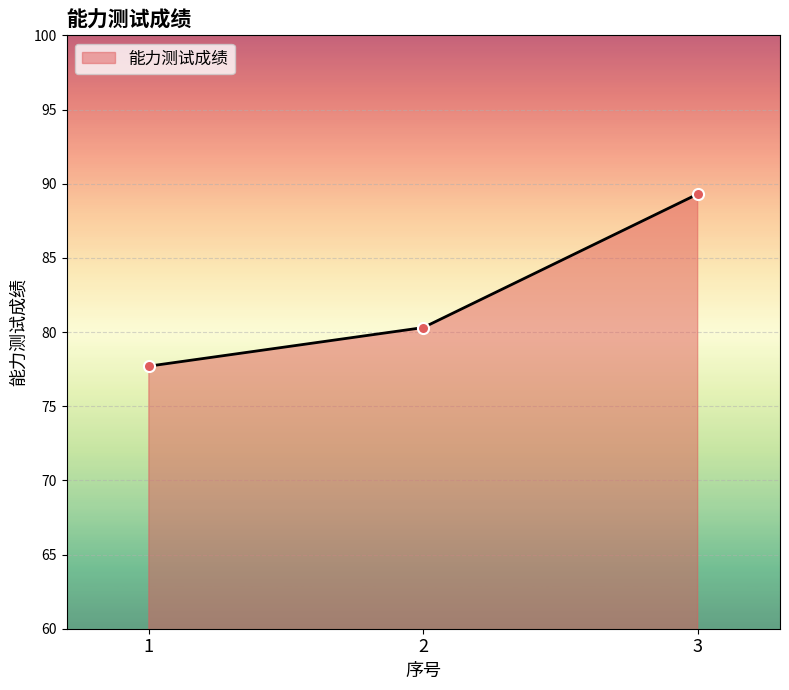

What is the change in value from 1 to 2?

+2.6